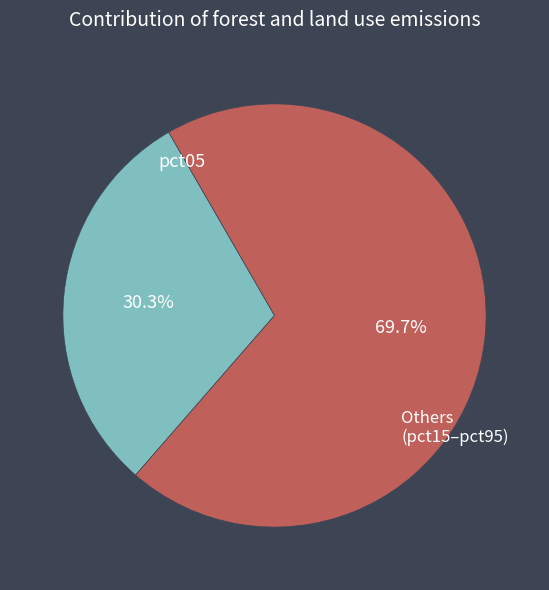

Rank the categories by value from highest to lowest.

Others, pct05